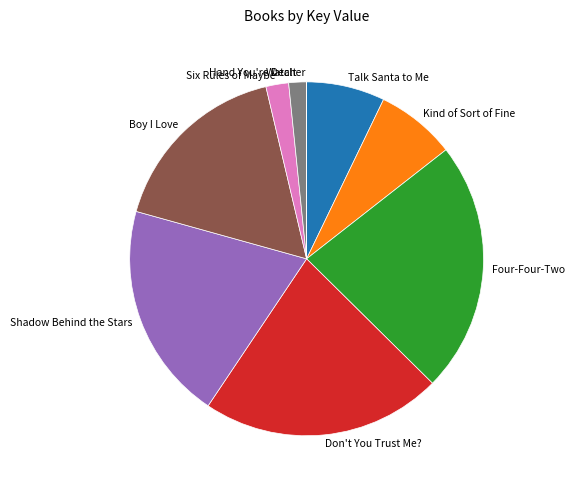

Is it true that Don't You Trust Me? is 29% of the pie?

False